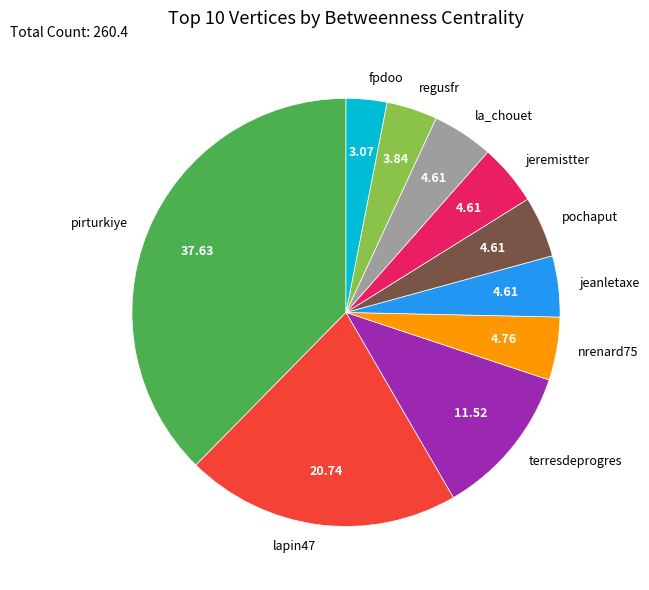

What is the ratio of the value at la_chouet to the value at pochaput?

1.0